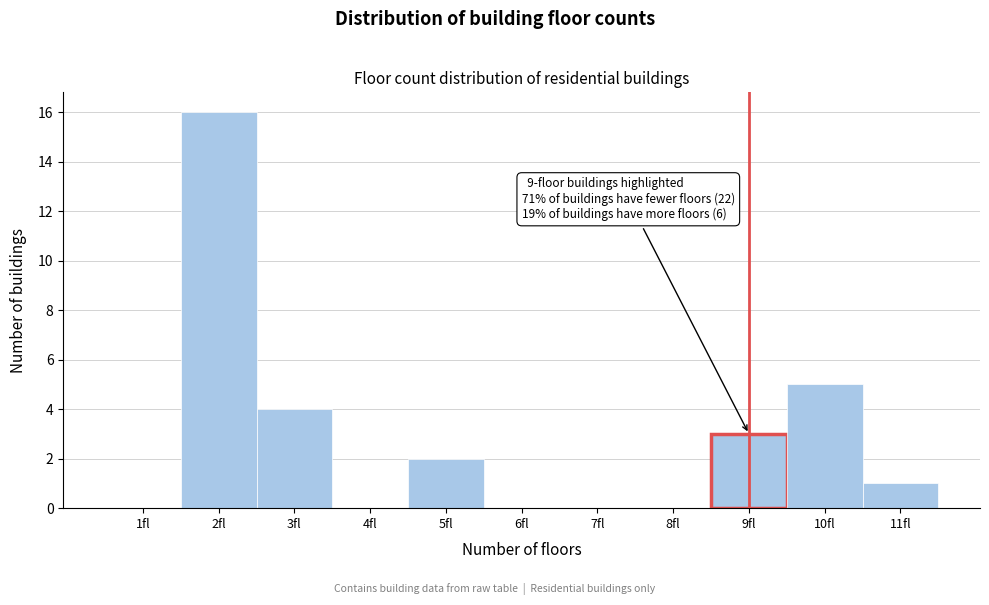

Reading left to right, what are all the values shown in this chart?

1fl=0	2fl=16	3fl=4	4fl=0	5fl=2	6fl=0	7fl=0	8fl=0	9fl=3	10fl=5	11fl=1